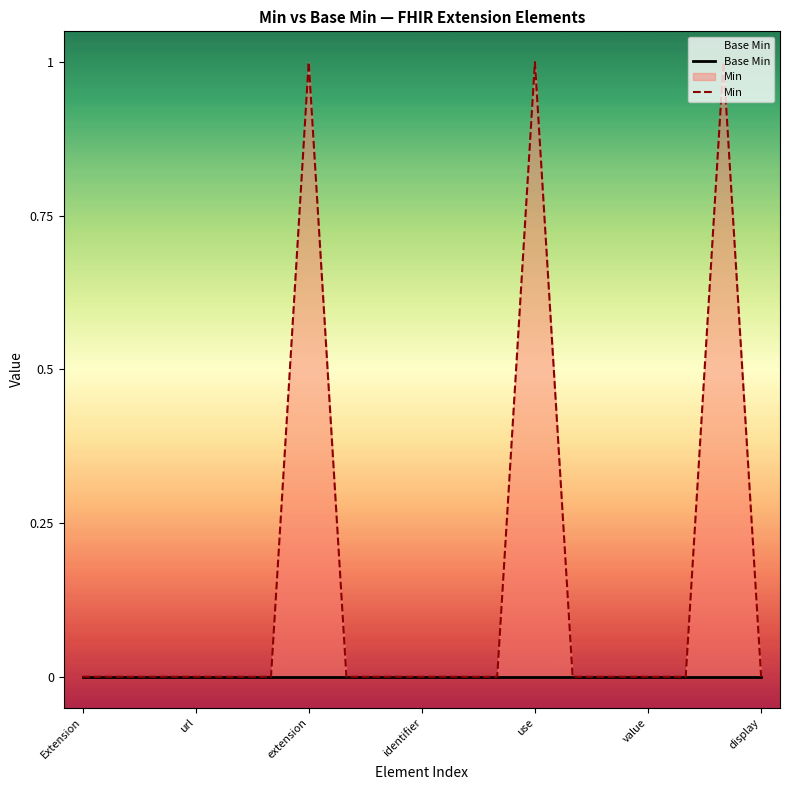

What are all the series names shown in the legend?

Base Min, Min